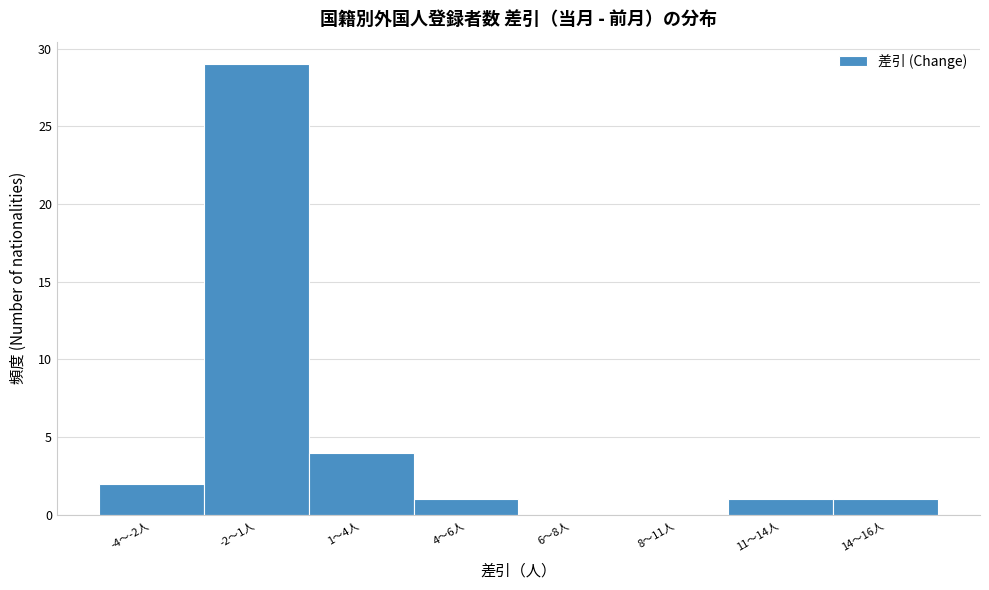

Reading left to right, transcribe all the data shown in this chart.

-4〜-2人=2	-2〜1人=29	1〜4人=4	4〜6人=1	6〜8人=0	8〜11人=0	11〜14人=1	14〜16人=1